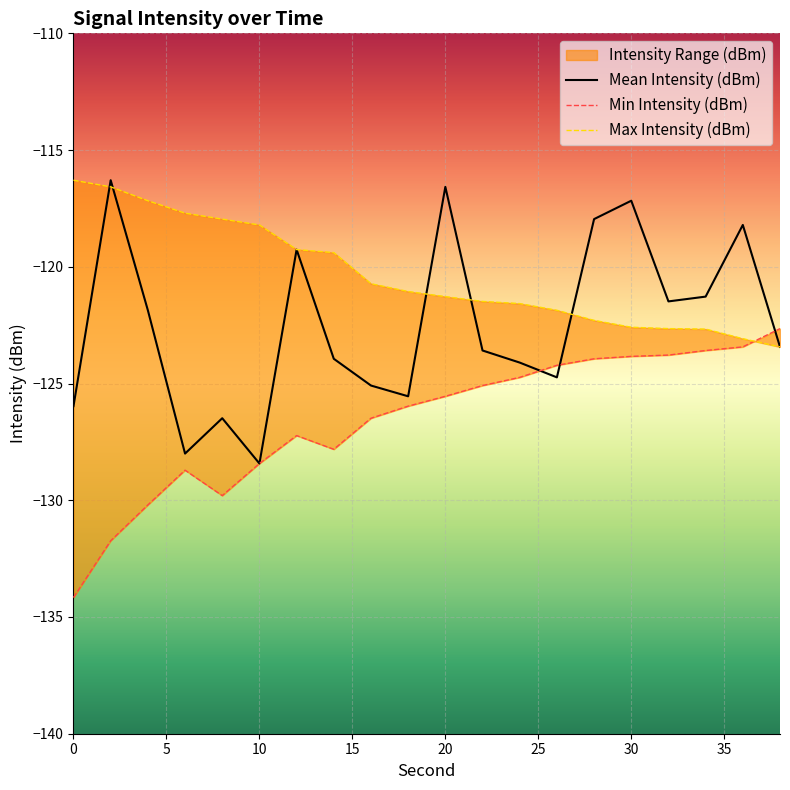

How many interior local peaks does the Min Intensity (dBm) series have?

2